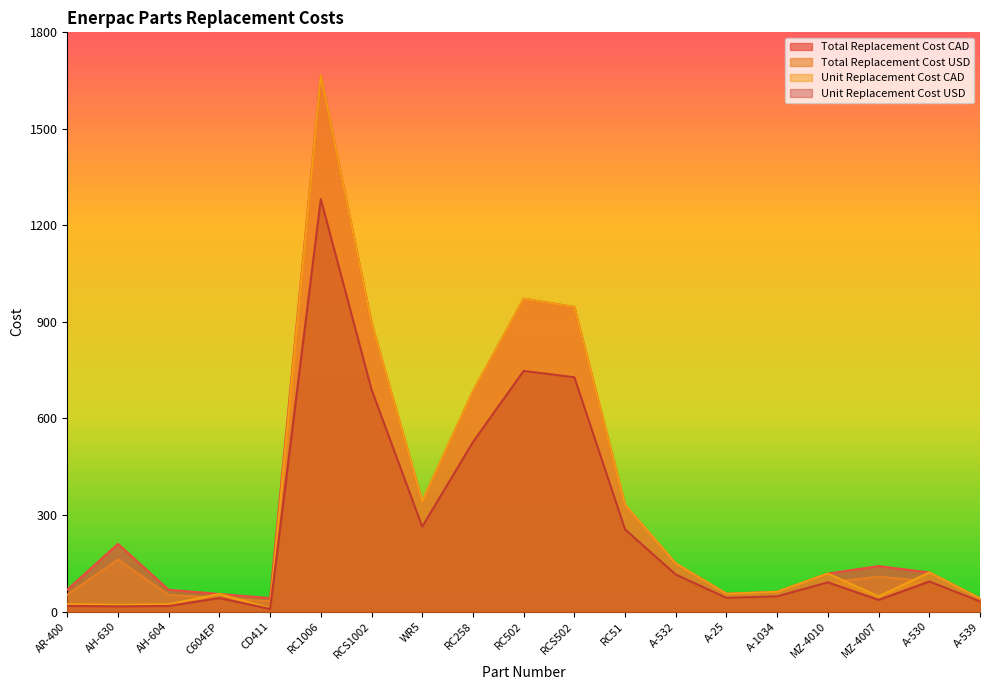

Where is Unit Replacement Cost CAD nearest to the value 838?

RCS1002